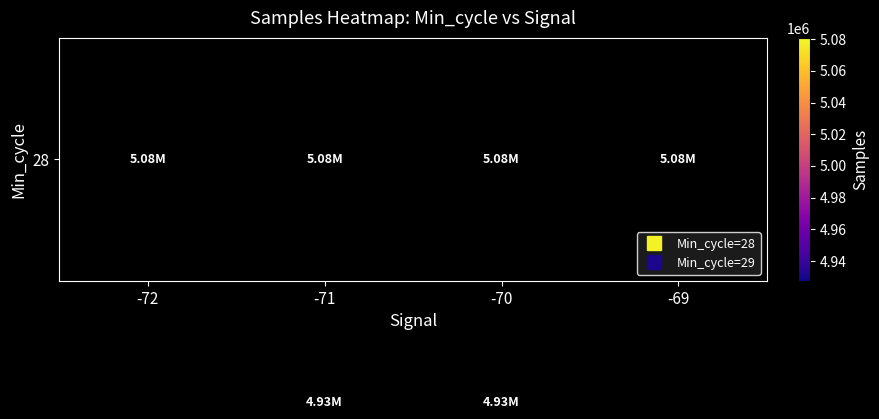

Which category has the highest value across all series?

-72